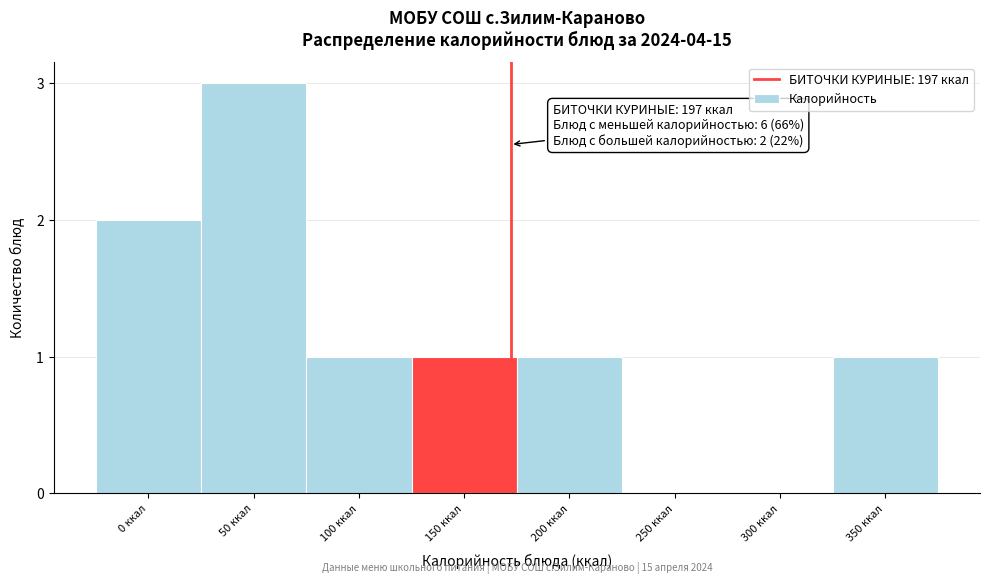

Reading right to left, extract all data points from this chart.

350 ккал=1	300 ккал=0	250 ккал=0	200 ккал=1	150 ккал=1	100 ккал=1	50 ккал=3	0 ккал=2